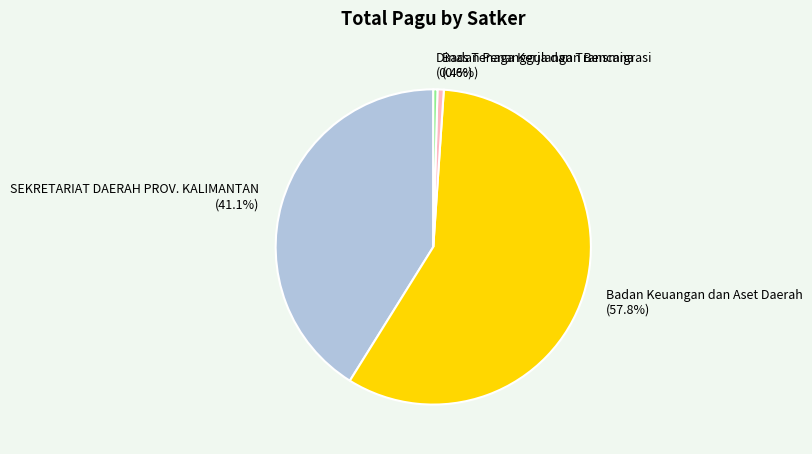

What portion of the pie excludes Dinas Tenaga Kerja dan Transmigrasi (0.4%)?

99.6%